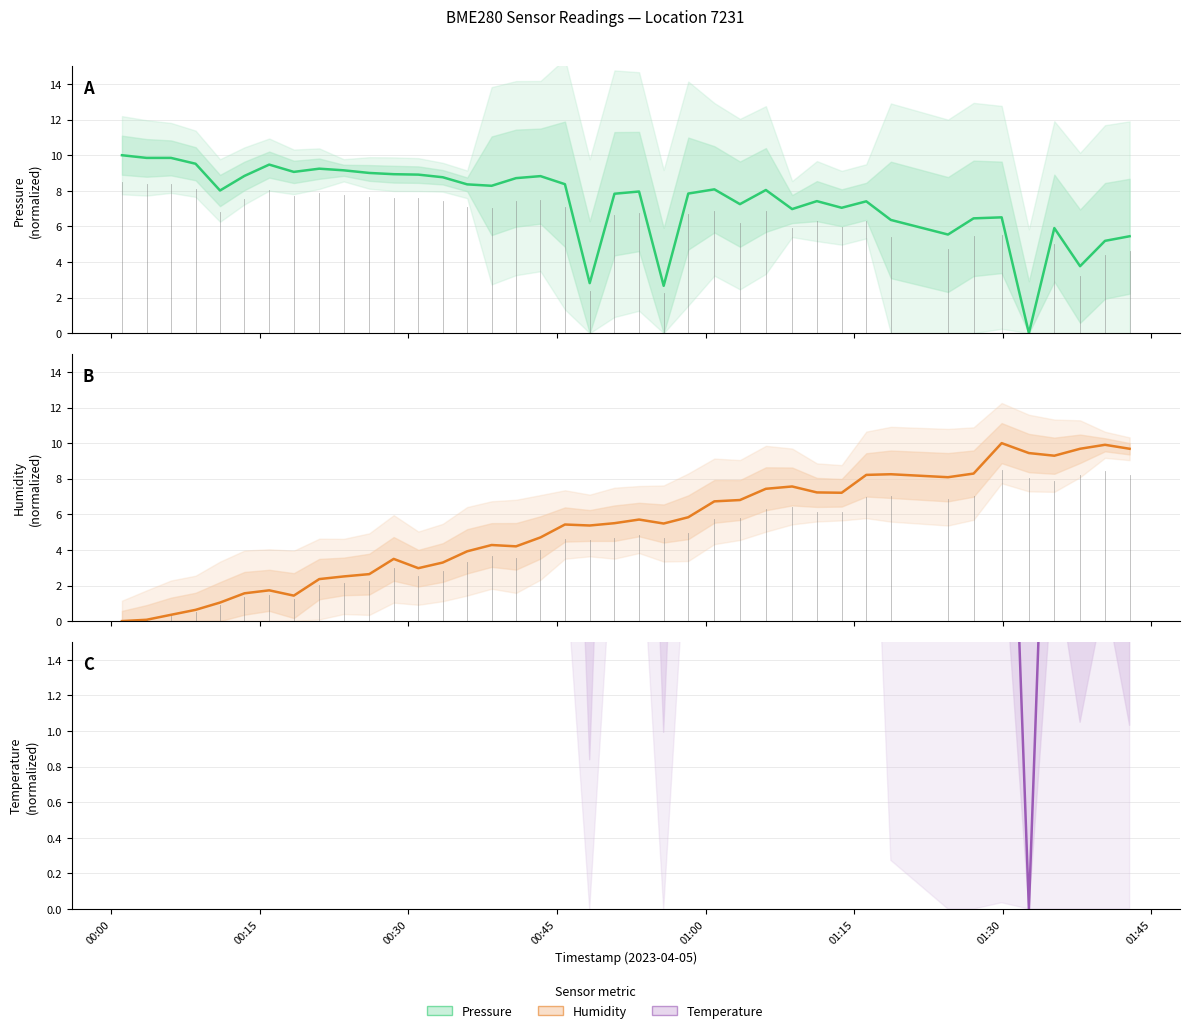

True or false: temperature has more than 2 points higher than both neighbors.

True